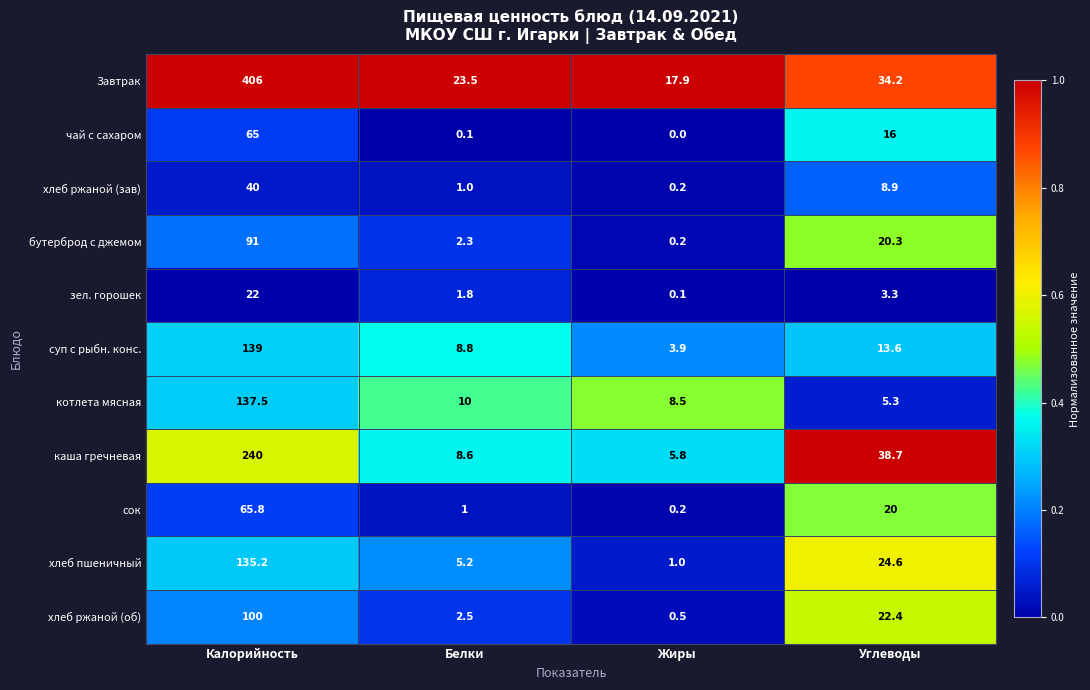

Which category has the lowest value across all series?

Жиры